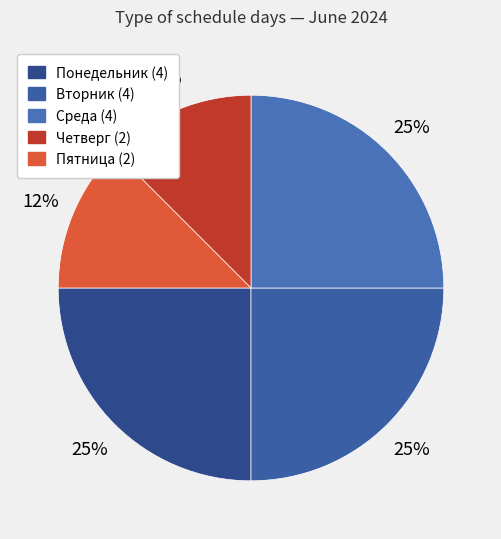

How much of the chart is everything except Вторник?

75.0%